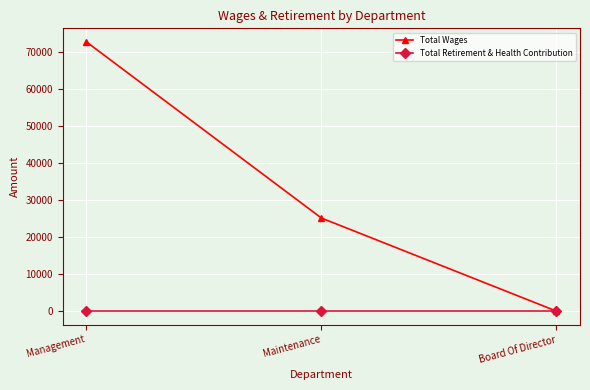

How many distinct data groups are displayed?

2